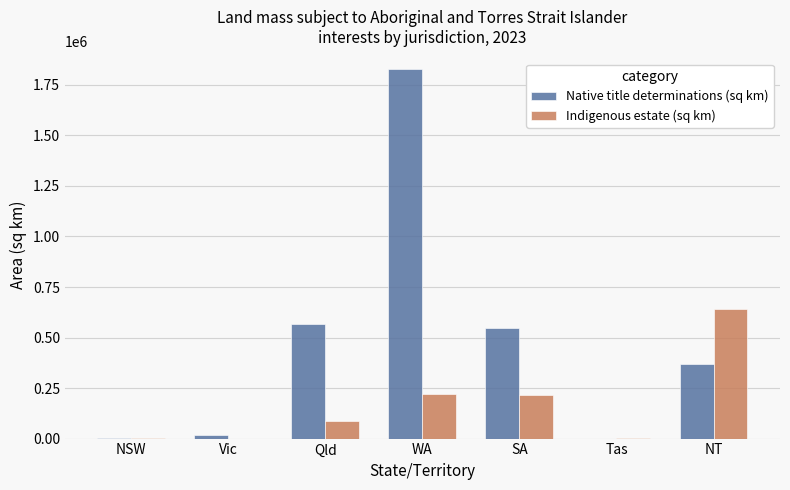

How many categories are shown in the chart?

7